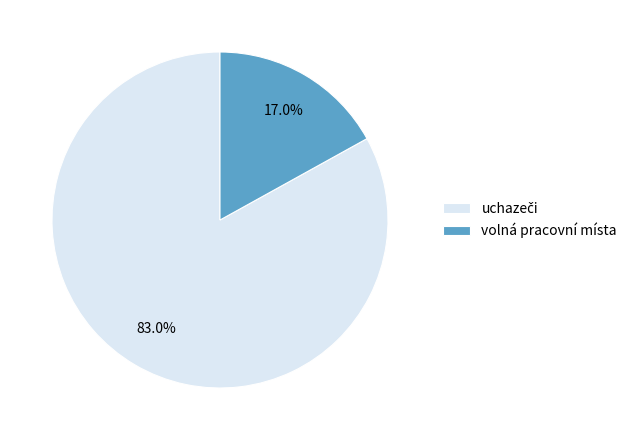

Is it true that volná pracovní místa is 52% of the pie?

False